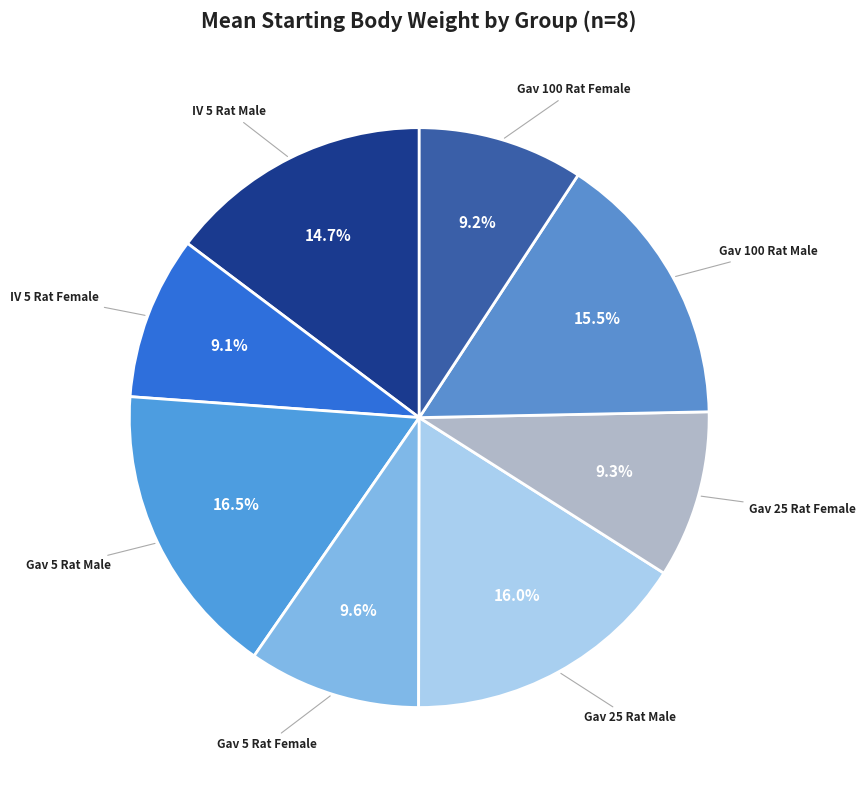

Approximately how many times larger is the value at Gav 5 Rat Male compared to Gav 100 Rat Female?

1.8